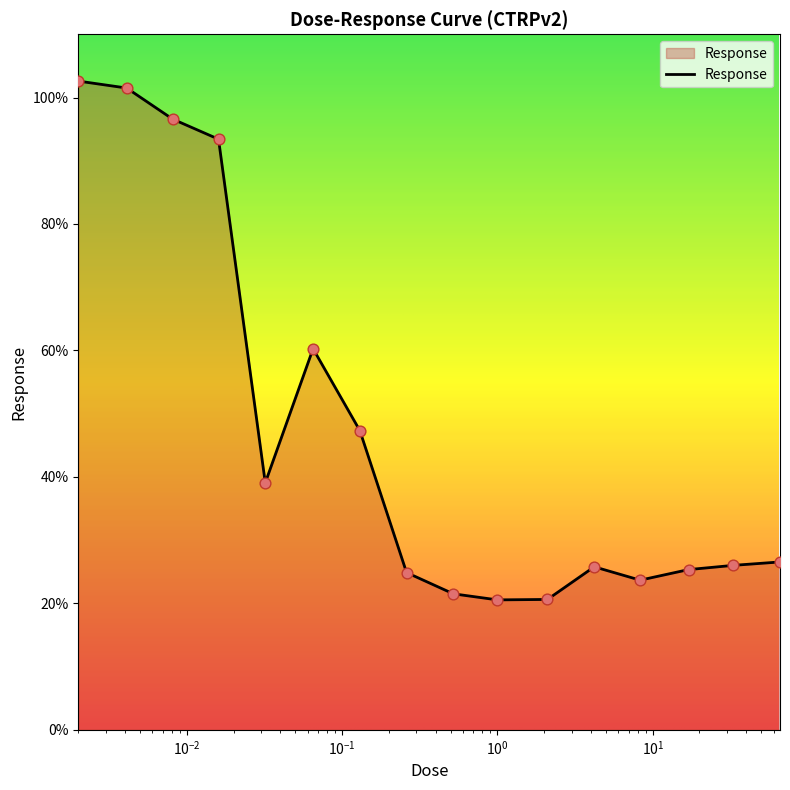

What is the maximum value shown in the chart?

102.6